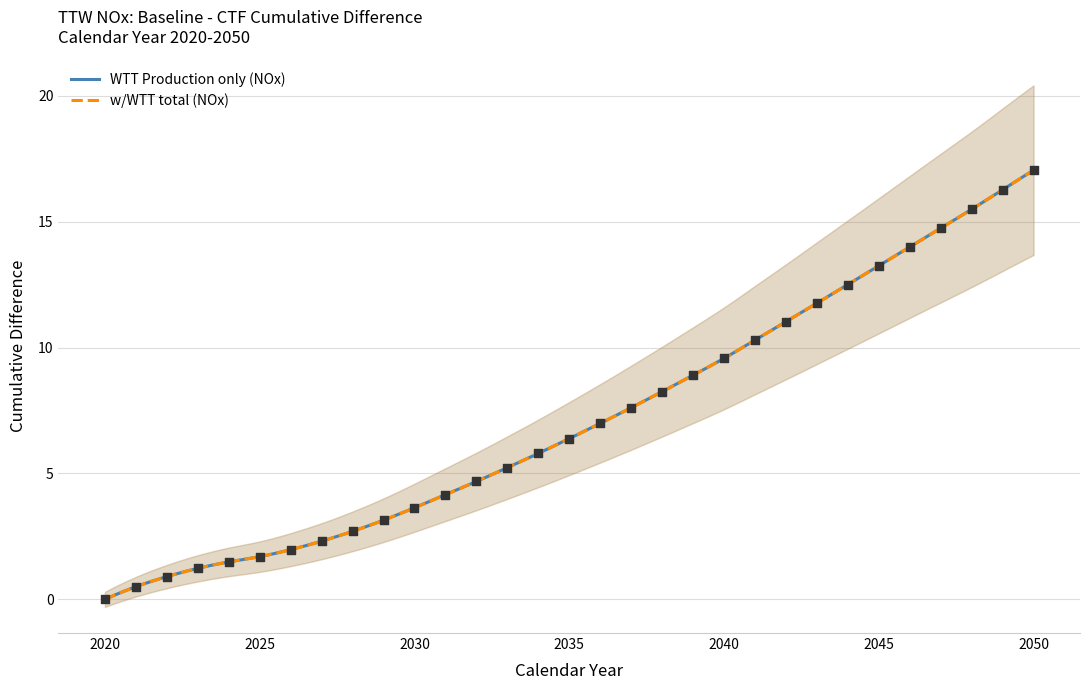

At how many categories does at least one series exceed 11?

9